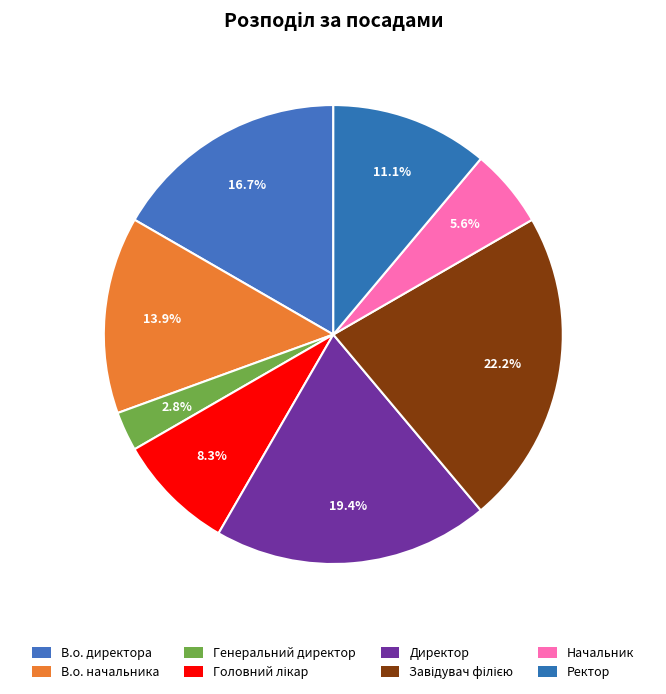

What percentage is NOT represented by Завідувач філією?

77.8%